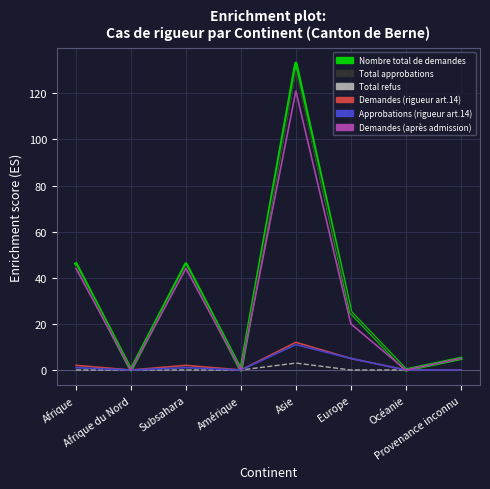

Which series has the widest spread of values?

Nombre total de demandes